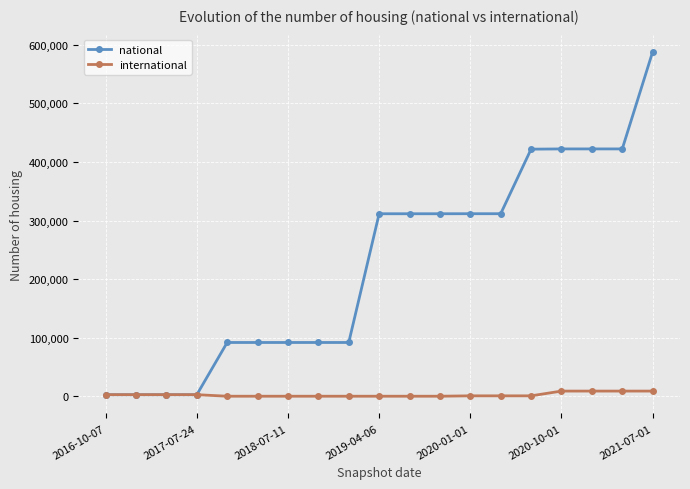

Which series has the largest total across all categories?

national